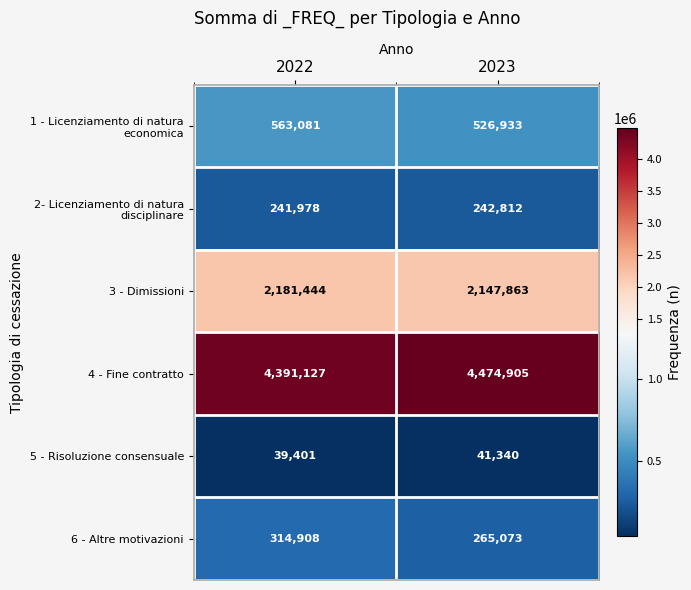

Which series has the largest range (max minus min)?

4 - Fine contratto